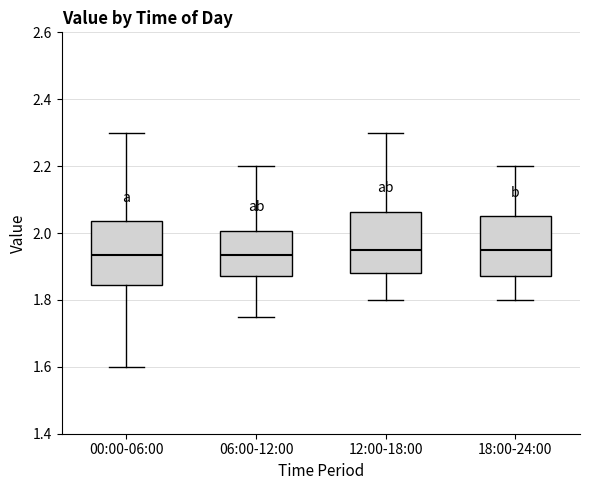

Reading left to right, transcribe this box plot: for each box, give where its median line is, the range the box spans, and where its two whiskers end, as read against the y-axis. The values are not printed on the chart, so give them approximately, as read against the axis.

00:00-06:00: median 1.94, box 1.84 to 2.04, whiskers 1.60 to 2.30
06:00-12:00: median 1.94, box 1.88 to 2.00, whiskers 1.76 to 2.20
12:00-18:00: median 1.96, box 1.88 to 2.06, whiskers 1.80 to 2.30
18:00-24:00: median 1.96, box 1.88 to 2.06, whiskers 1.80 to 2.20